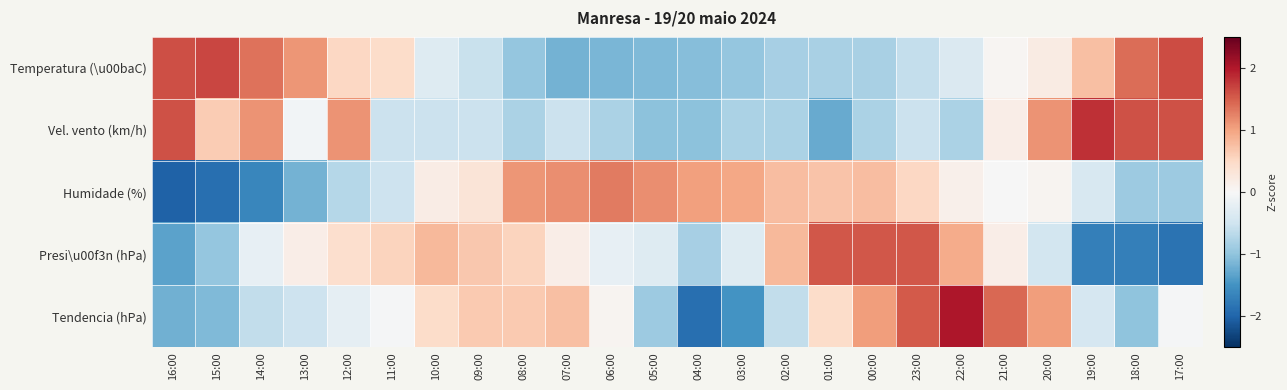

At which category is the sum across all series the highest?

23:00